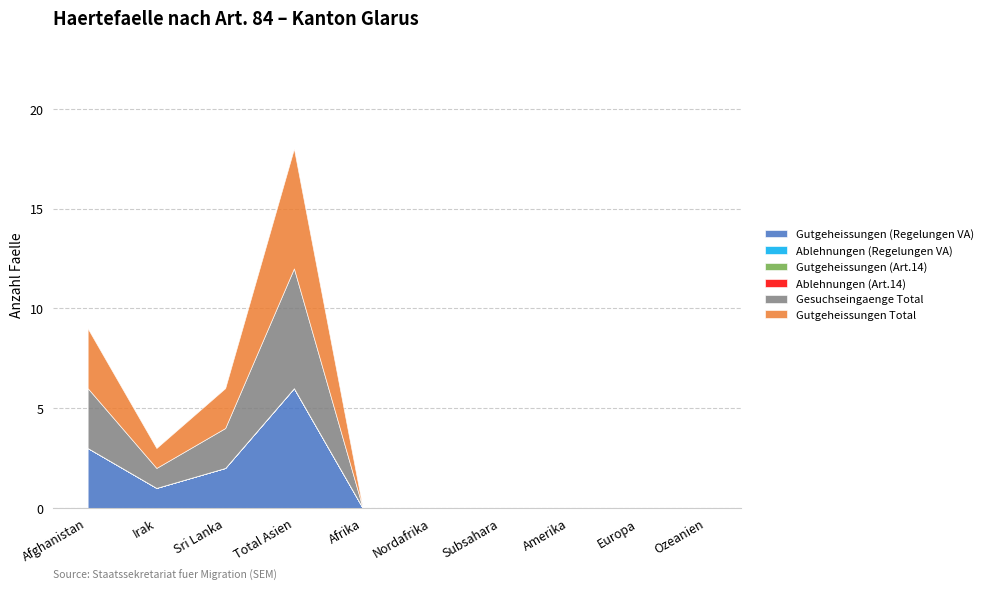

At Afghanistan, list the series in order from smallest to largest.

Ablehnungen (Regelungen VA), Gutgeheissungen (Art.14), Ablehnungen (Art.14), Gutgeheissungen (Regelungen VA), Gesuchseingaenge Total, Gutgeheissungen Total